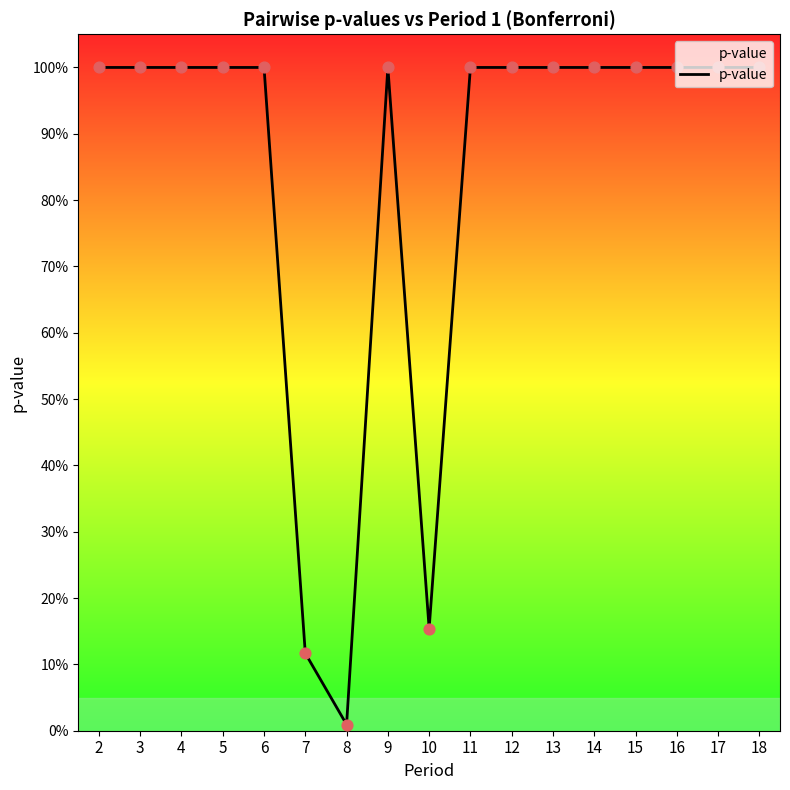

What is the ratio of the value at 12 to the value at 17?

1.0